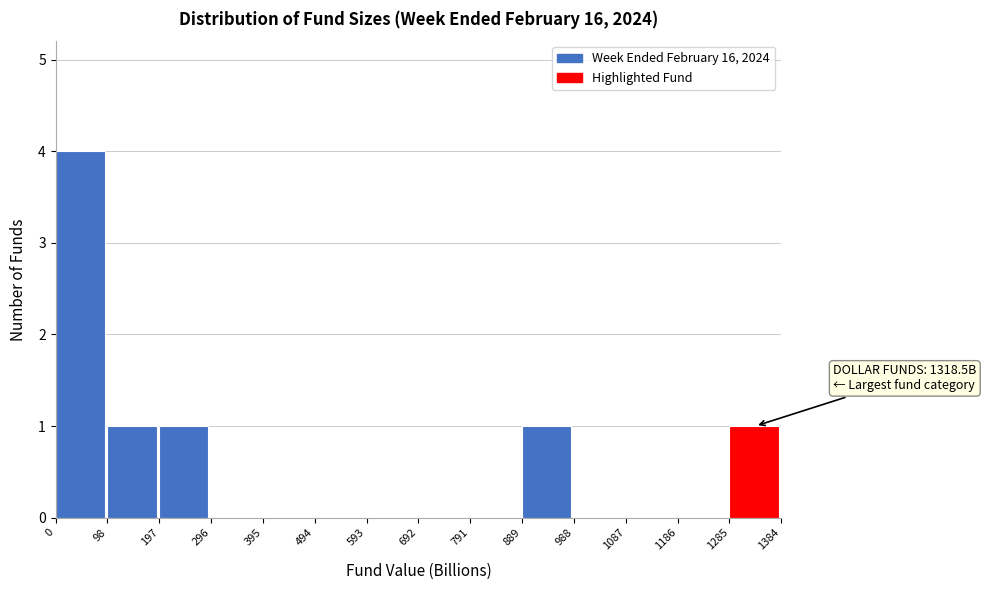

Over which range of the x-axis is the bar tallest?

0 to 98